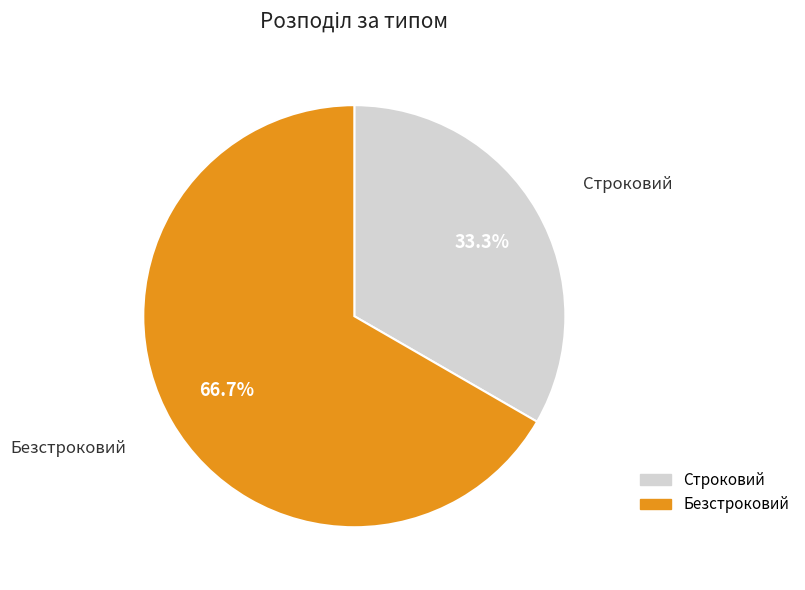

Which category has the smallest portion of the pie?

Строковий